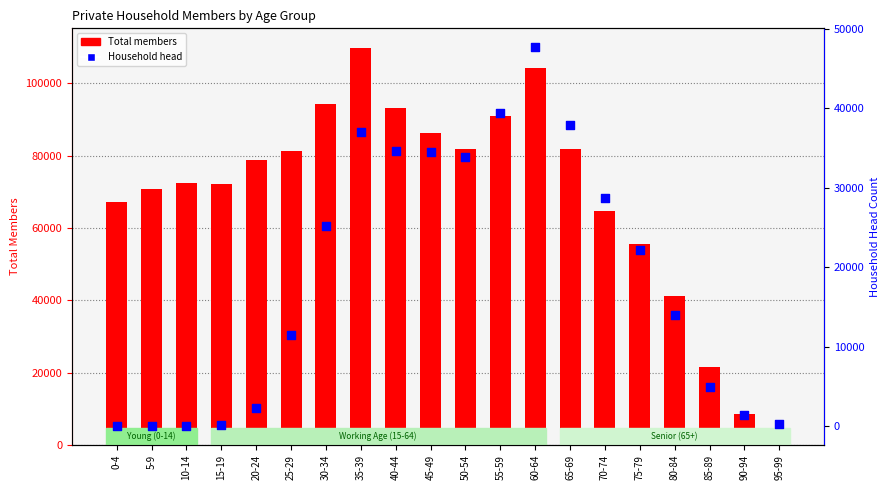

What is the total value across all series at 65-69?

119776